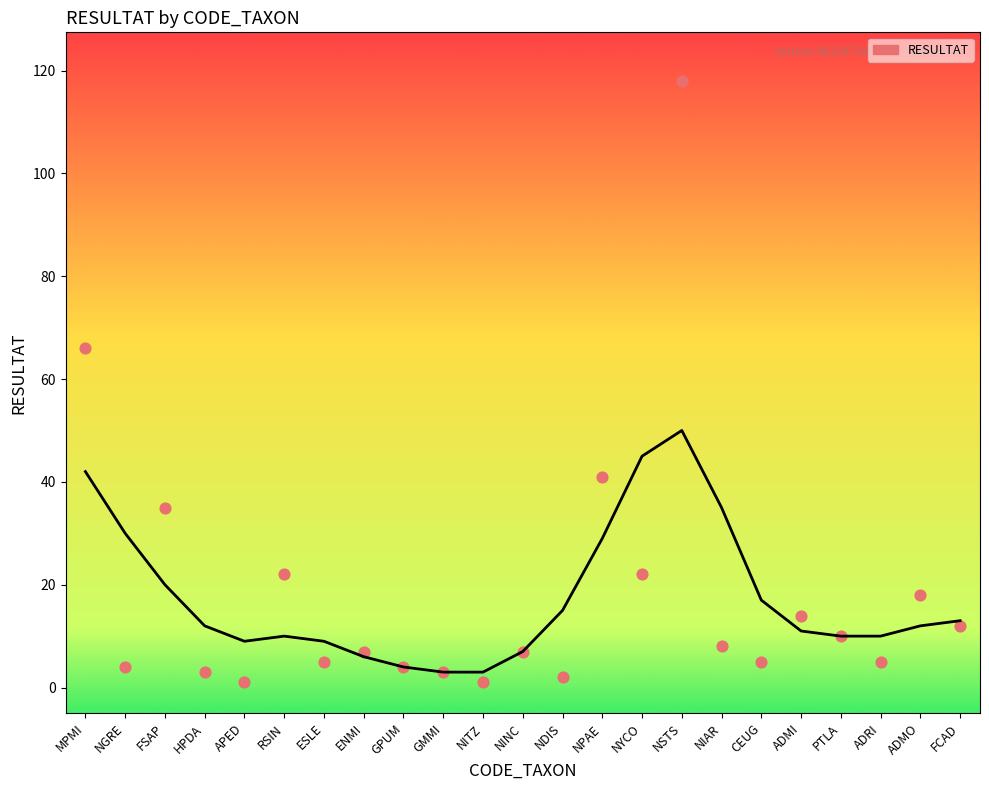

What Y value in the scatter plot is closest to 59?

66